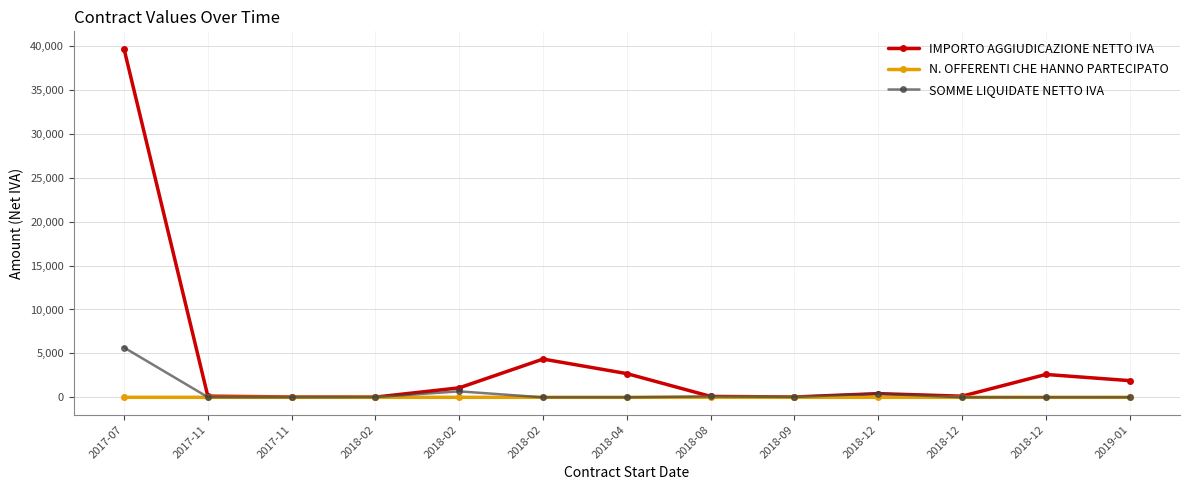

Between 2017-11 and 2017-07, which is larger?

2017-07